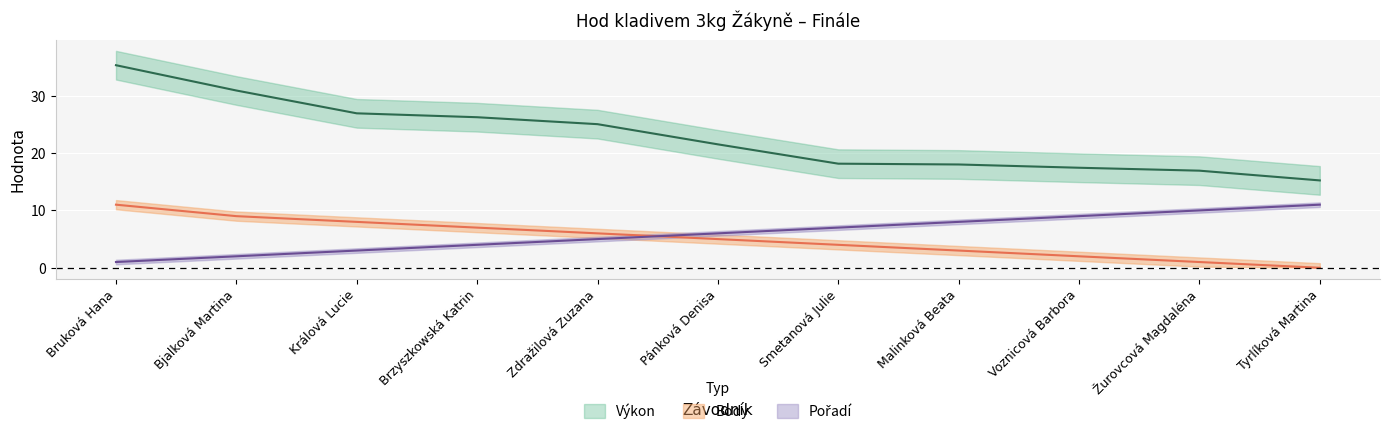

Is the value of Pořadí at Bjalková Martina greater than the value of Výkon at Malinková Beata?

No